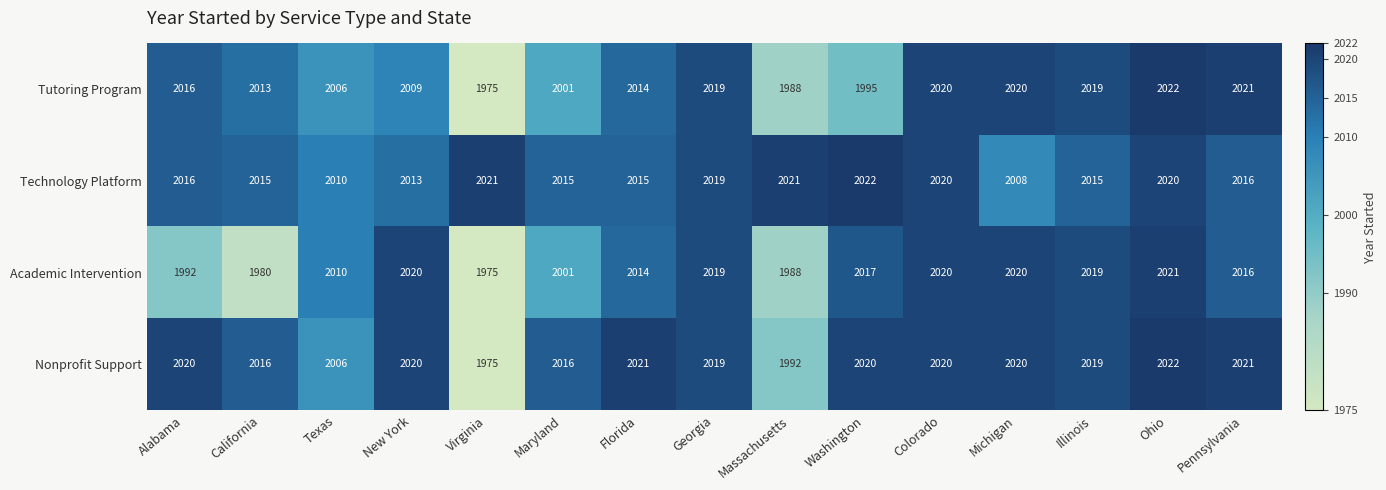

Rank the series by their average value, from highest to lowest.

Technology Platform, Nonprofit Support, Tutoring Program, Academic Intervention